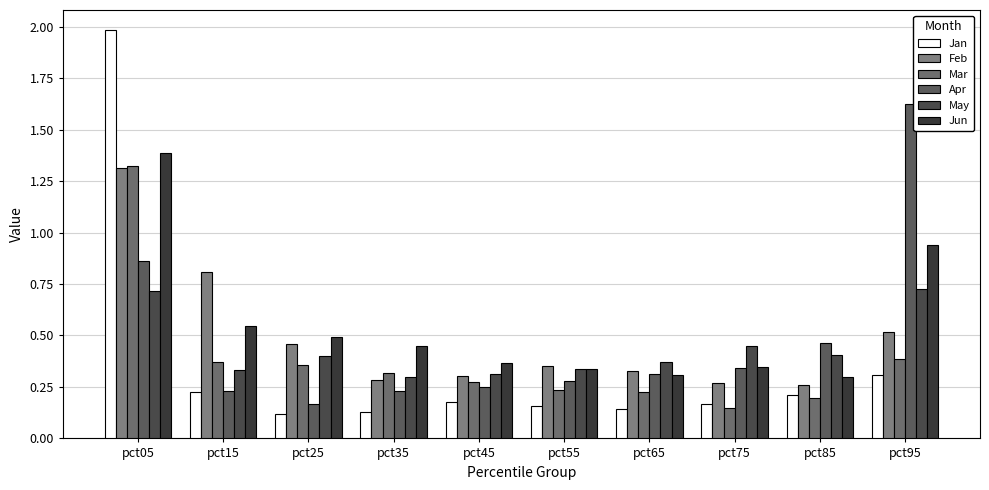

What is the difference between the second highest and minimum values in the Mar series?

0.2